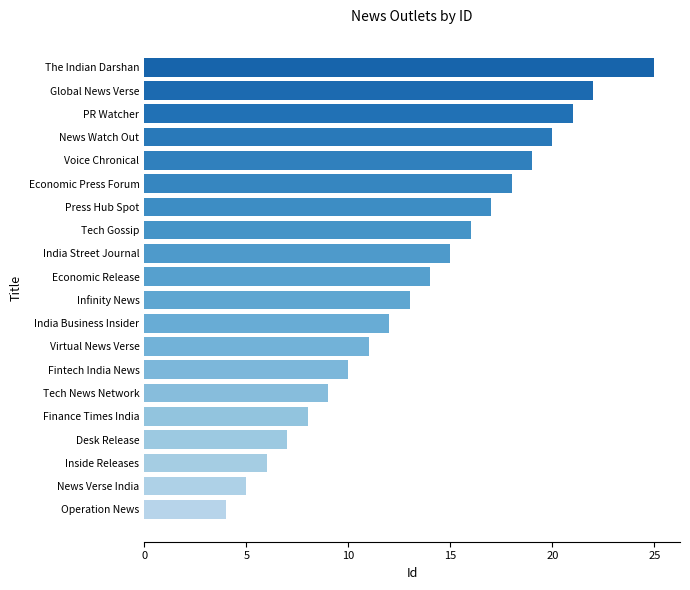

What is the sum of the values at Press Hub Spot and Tech Gossip?

33